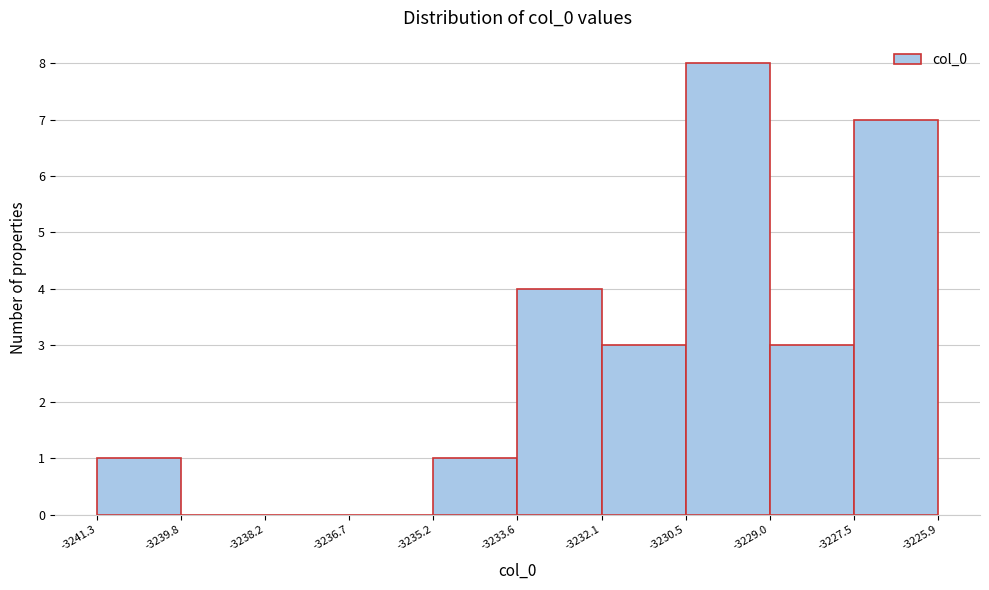

Reading left to right, list every bar in this chart as the range it spans on the x-axis followed by its height. The values are not printed on the chart, so give them approximately, as read against the axis.

-3241.3 to -3239.8: 1
-3239.8 to -3238.2: 0
-3238.2 to -3236.7: 0
-3236.7 to -3235.2: 0
-3235.2 to -3233.6: 1
-3233.6 to -3232.1: 4
-3232.1 to -3230.5: 3
-3230.5 to -3229.0: 8
-3229.0 to -3227.5: 3
-3227.5 to -3225.9: 7